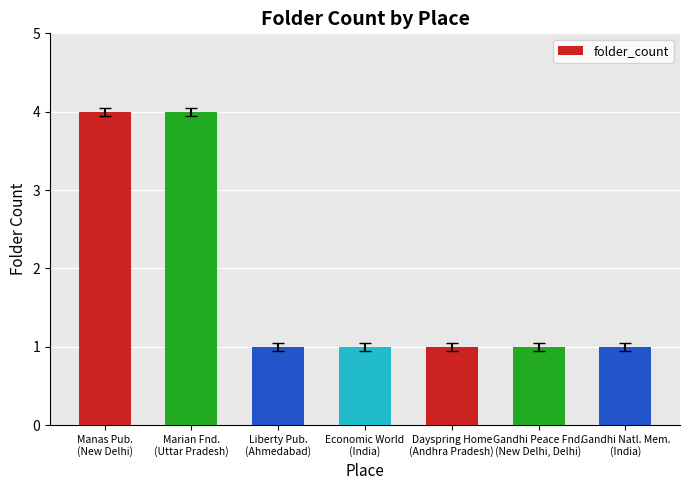

What value does the data have at Liberty Pub.
(Ahmedabad)?

1